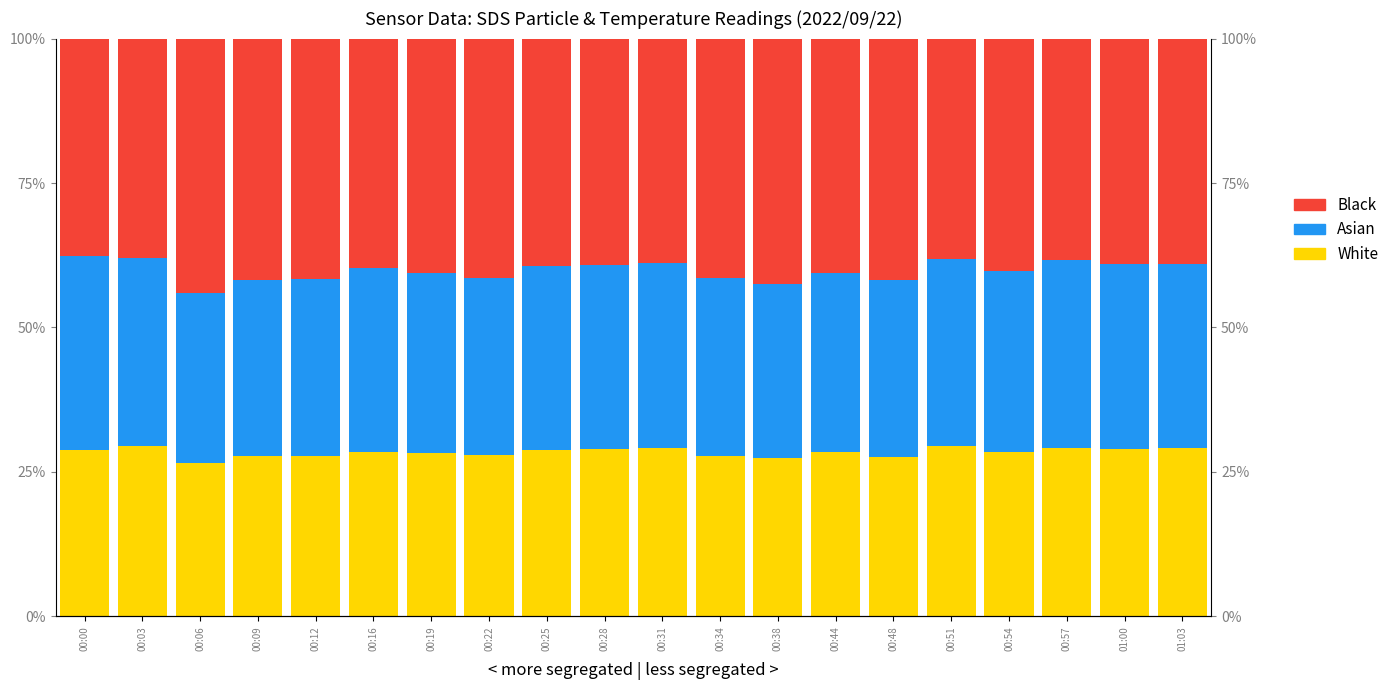

Rank the categories by Black value from lowest to highest.

00:00, 00:03, 00:51, 00:57, 00:31, 01:00, 01:03, 00:28, 00:25, 00:16, 00:54, 00:19, 00:44, 00:34, 00:22, 00:12, 00:48, 00:09, 00:38, 00:06